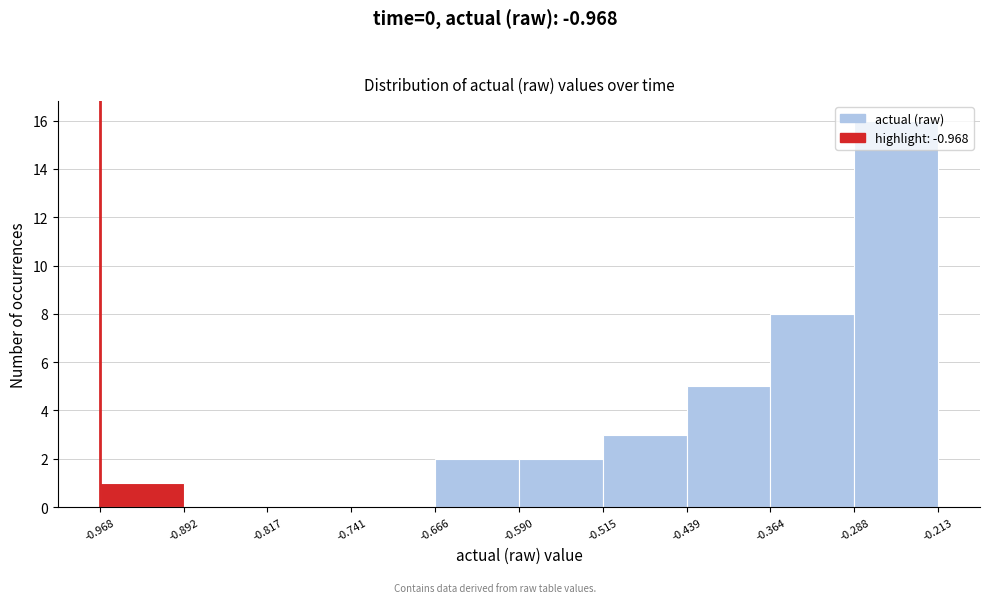

Reading left to right, transcribe this chart: for each bar, give the range it covers on the x-axis and its height. The values are not printed on the chart, so give them approximately, as read against the axis.

-0.968 to -0.892: 1
-0.892 to -0.817: 0
-0.817 to -0.741: 0
-0.741 to -0.666: 0
-0.666 to -0.590: 2
-0.590 to -0.515: 2
-0.515 to -0.439: 3
-0.439 to -0.364: 5
-0.364 to -0.288: 8
-0.288 to -0.213: 16